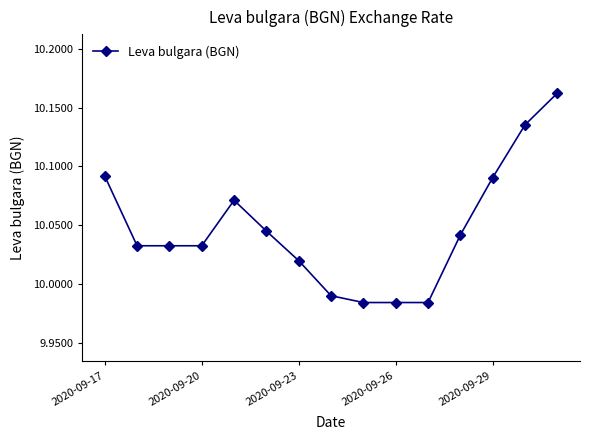

How many lines are shown in the chart?

1